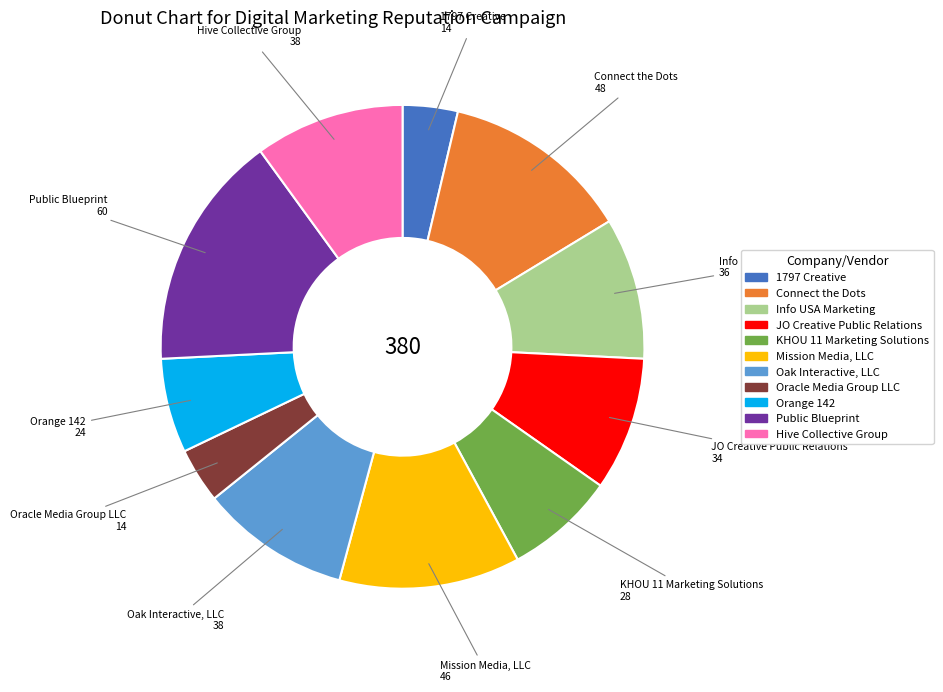

What is the largest slice in the pie chart?

Public Blueprint